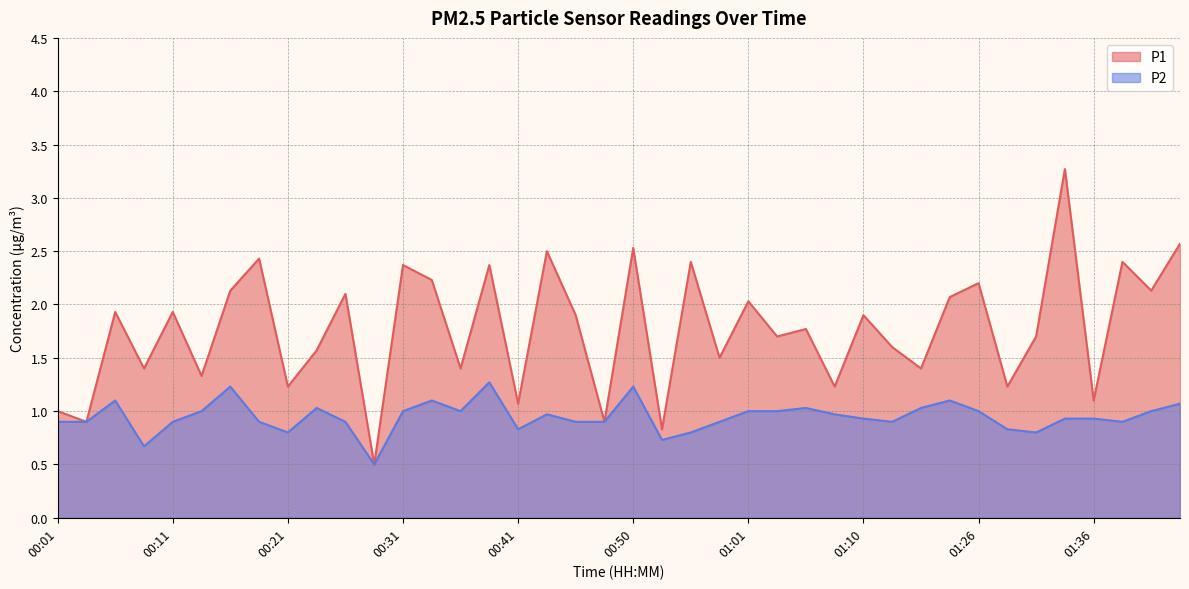

Is it true that P1 equals 0.9 at 00:48?

True